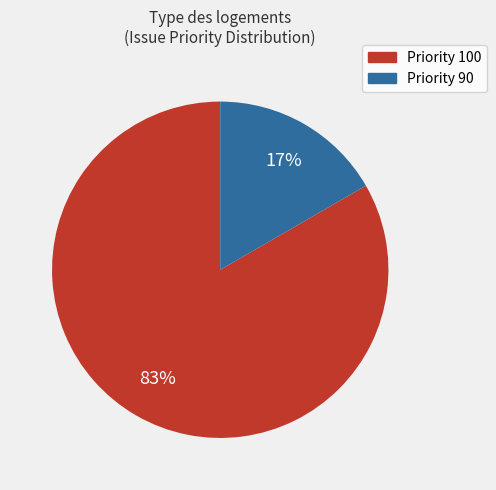

To the nearest percent, what is the average slice percentage?

50%